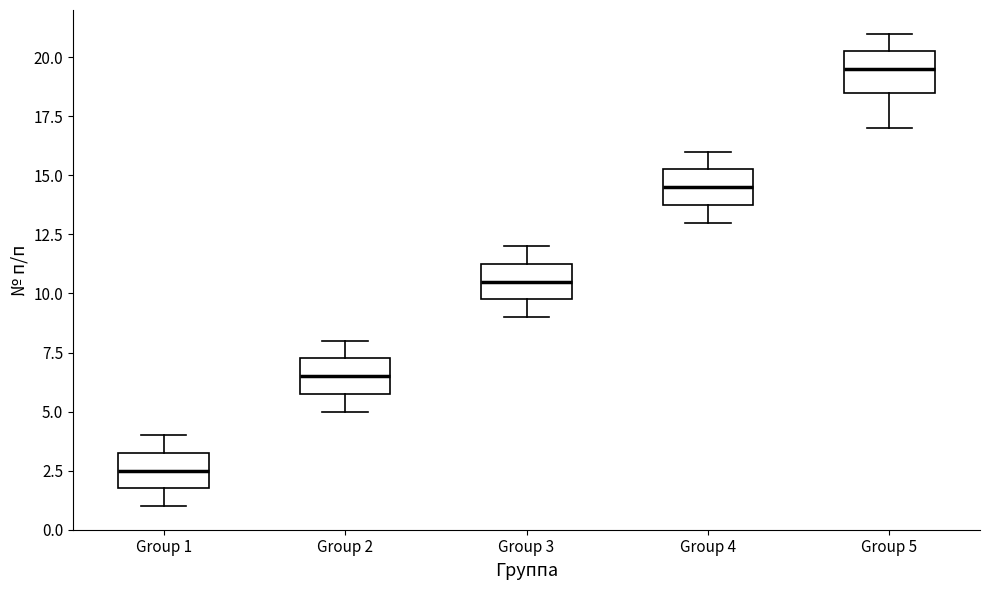

Reading left to right, read every box against the y-axis: the position of its median line, the range the box covers, and the ends of its whiskers. The values are not printed on the chart, so give them approximately, as read against the axis.

Group 1: median 2.5, box 2.0 to 3.5, whiskers 1.0 to 4.0
Group 2: median 6.5, box 6.0 to 7.5, whiskers 5.0 to 8.0
Group 3: median 10.5, box 10.0 to 11.5, whiskers 9.0 to 12.0
Group 4: median 14.5, box 14.0 to 15.5, whiskers 13.0 to 16.0
Group 5: median 19.5, box 18.5 to 20.5, whiskers 17.0 to 21.0